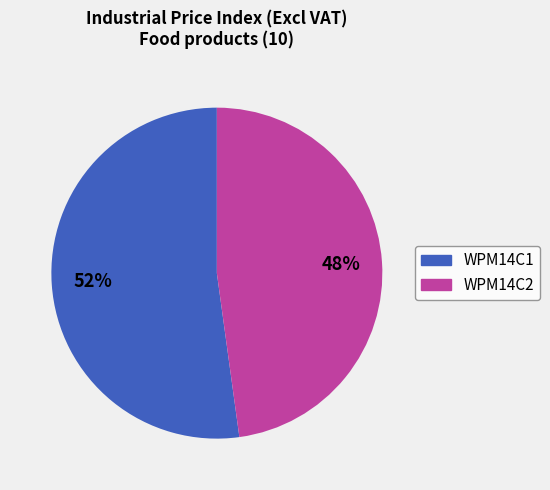

To the nearest percent, what is the difference between the largest and smallest slice percentages?

4%